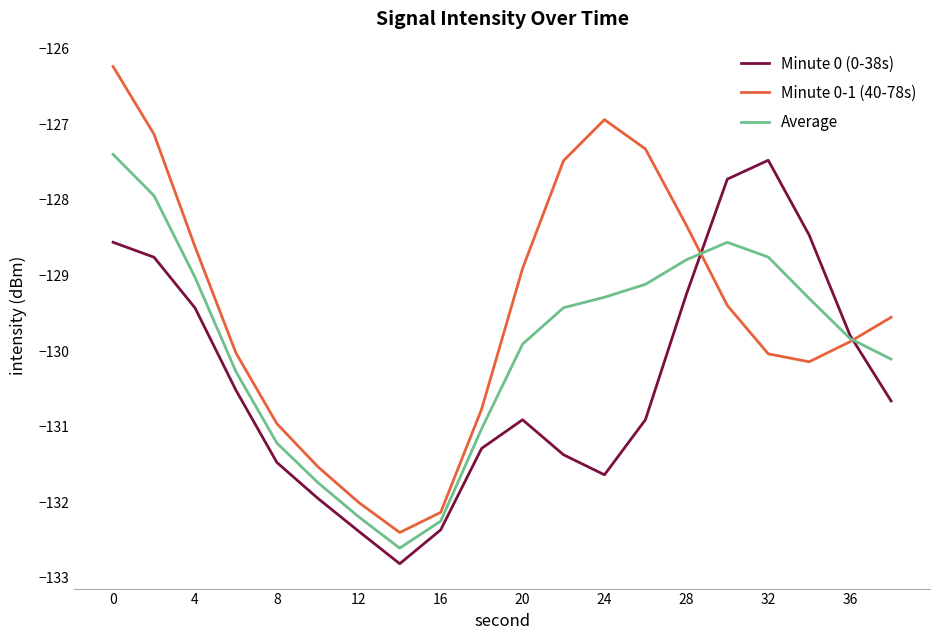

How many times do Minute 0 (0-38s) and Minute 0-1 (40-78s) cross each other?

2